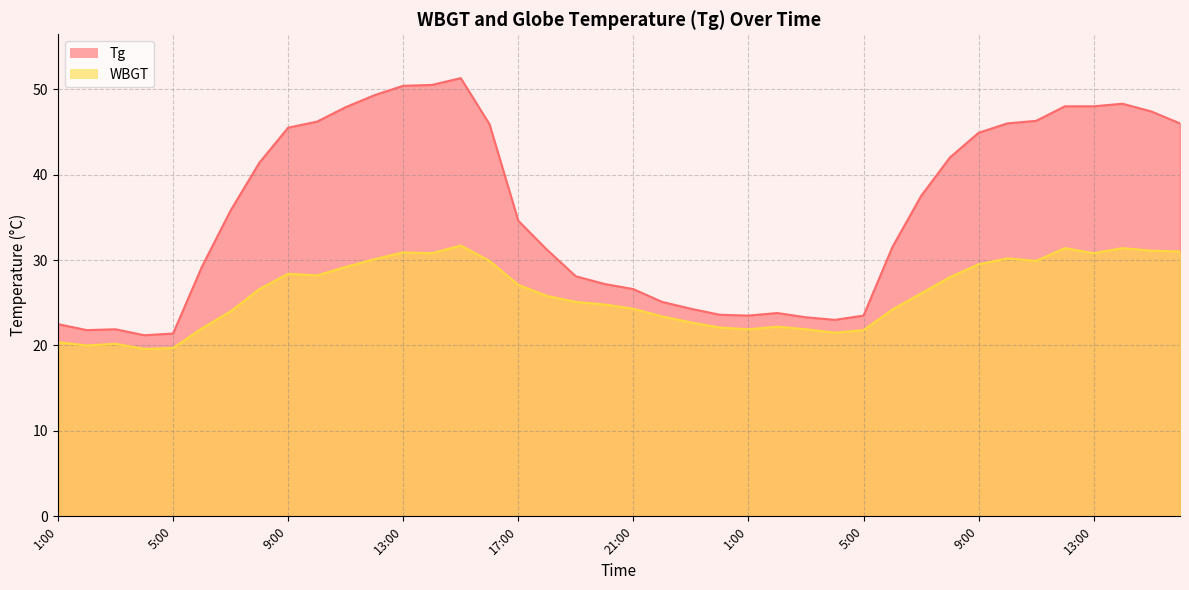

True or false: Tg has more than 1 points higher than both neighbors.

True